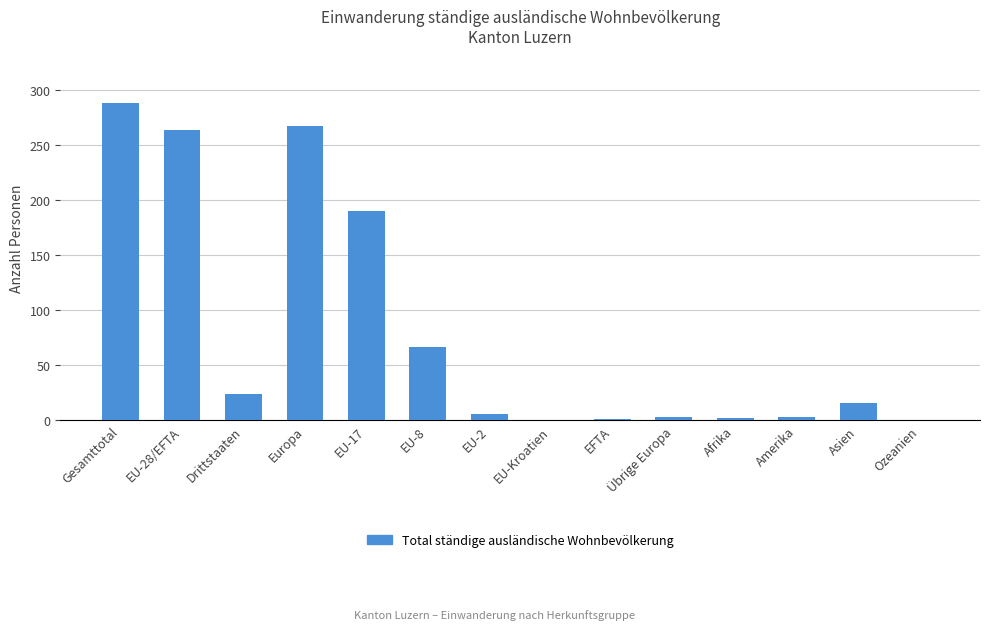

What is the ratio of the value at Europa to the value at Asien?

16.7